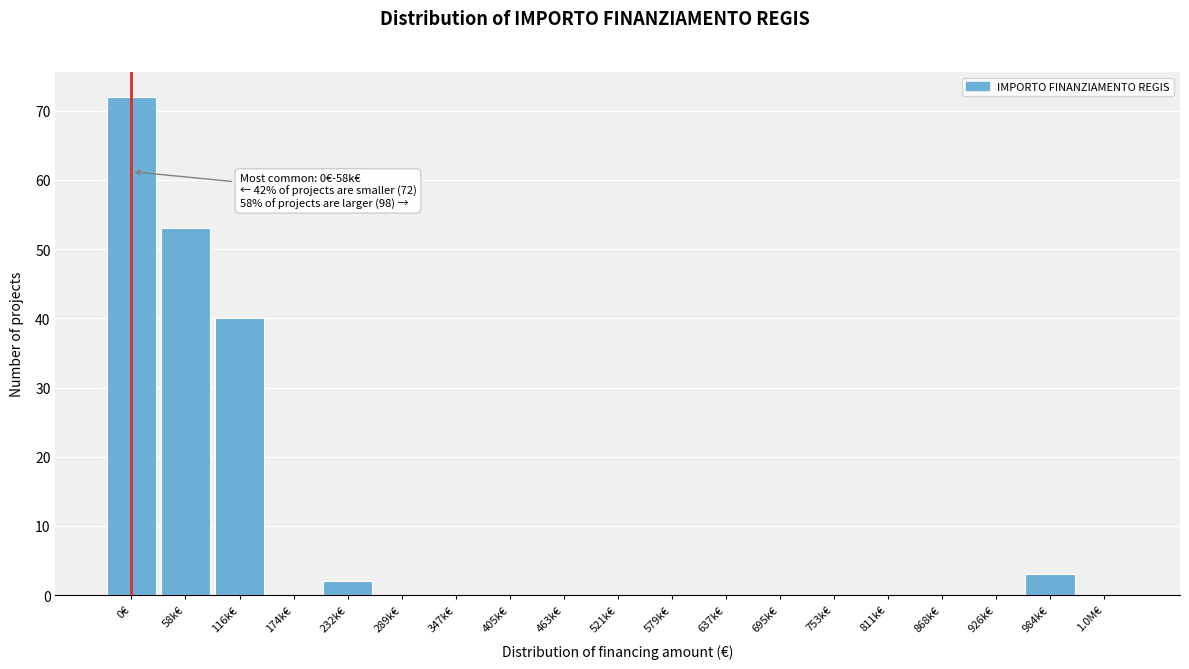

Reading left to right, transcribe all the data shown in this chart.

0€=72	58k€=53	116k€=40	174k€=0	232k€=2	289k€=0	347k€=0	405k€=0	463k€=0	521k€=0	579k€=0	637k€=0	695k€=0	753k€=0	811k€=0	868k€=0	926k€=0	984k€=3	1.0M€=0